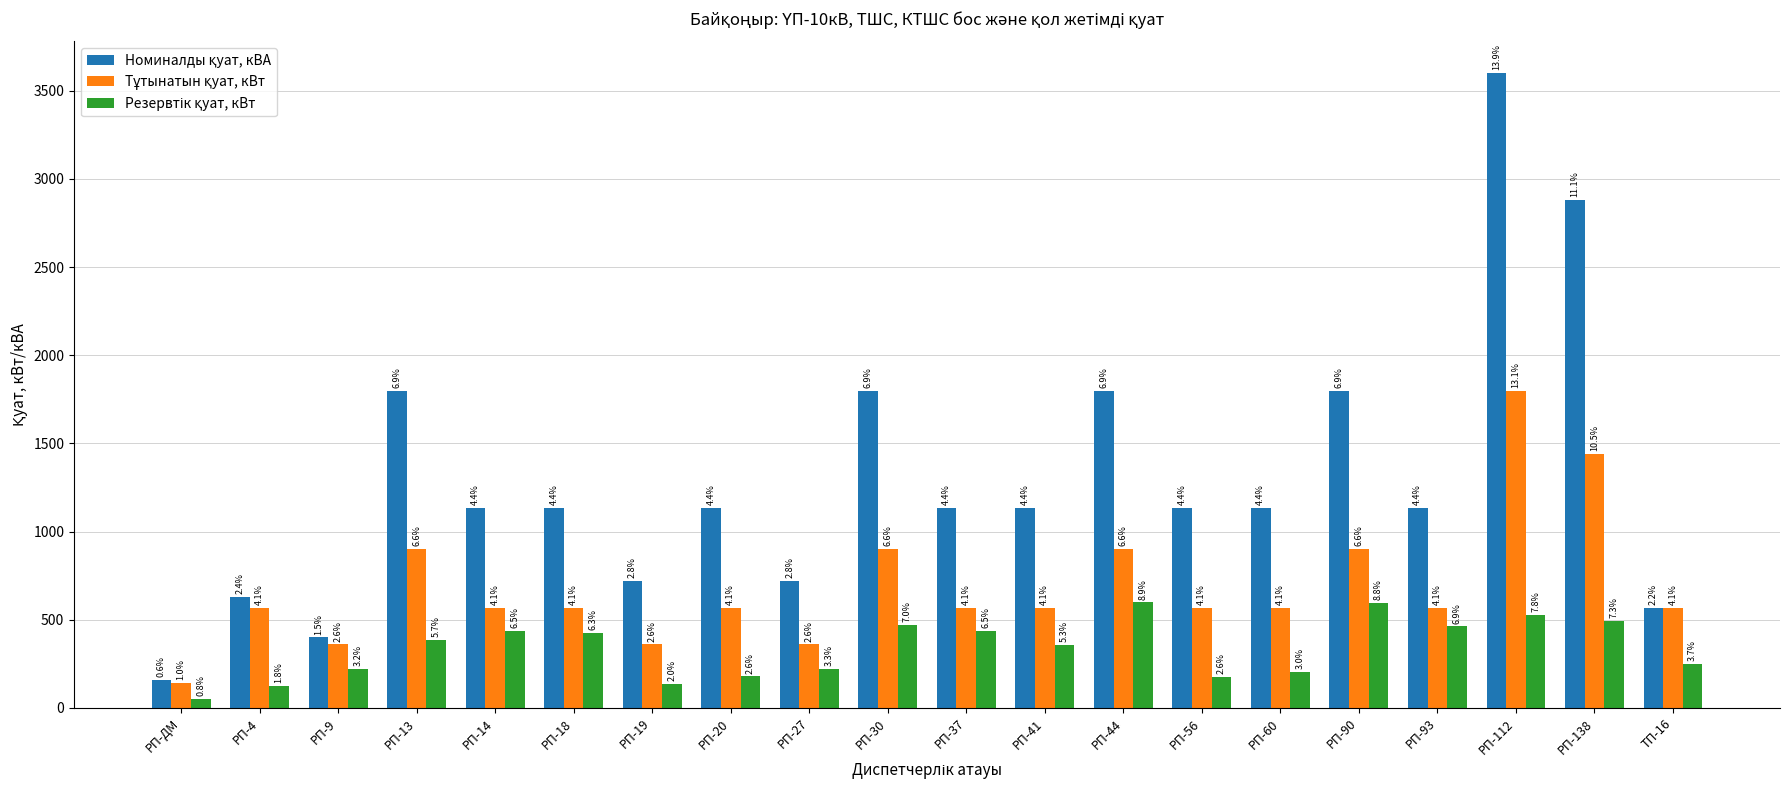

Does the chart contain stacked bars?

No